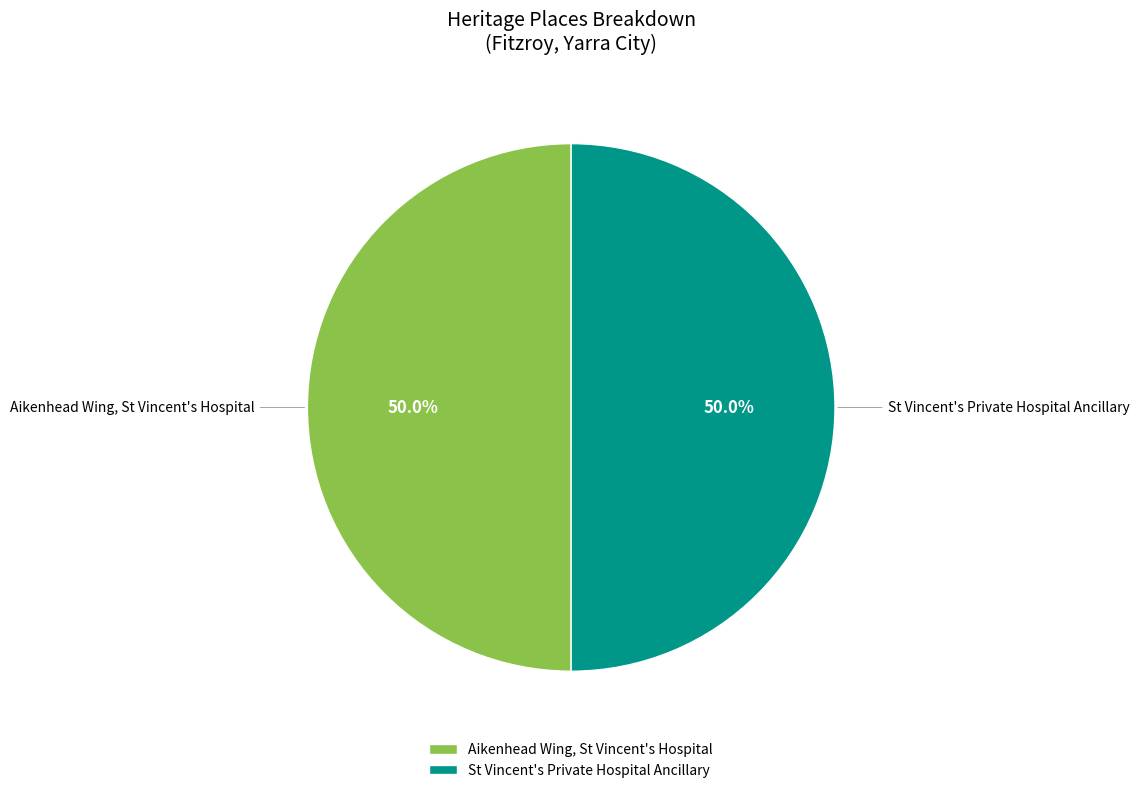

What is the ratio of the value at Aikenhead Wing, St Vincent's Hospital to the value at St Vincent's Private Hospital Ancillary?

1.0